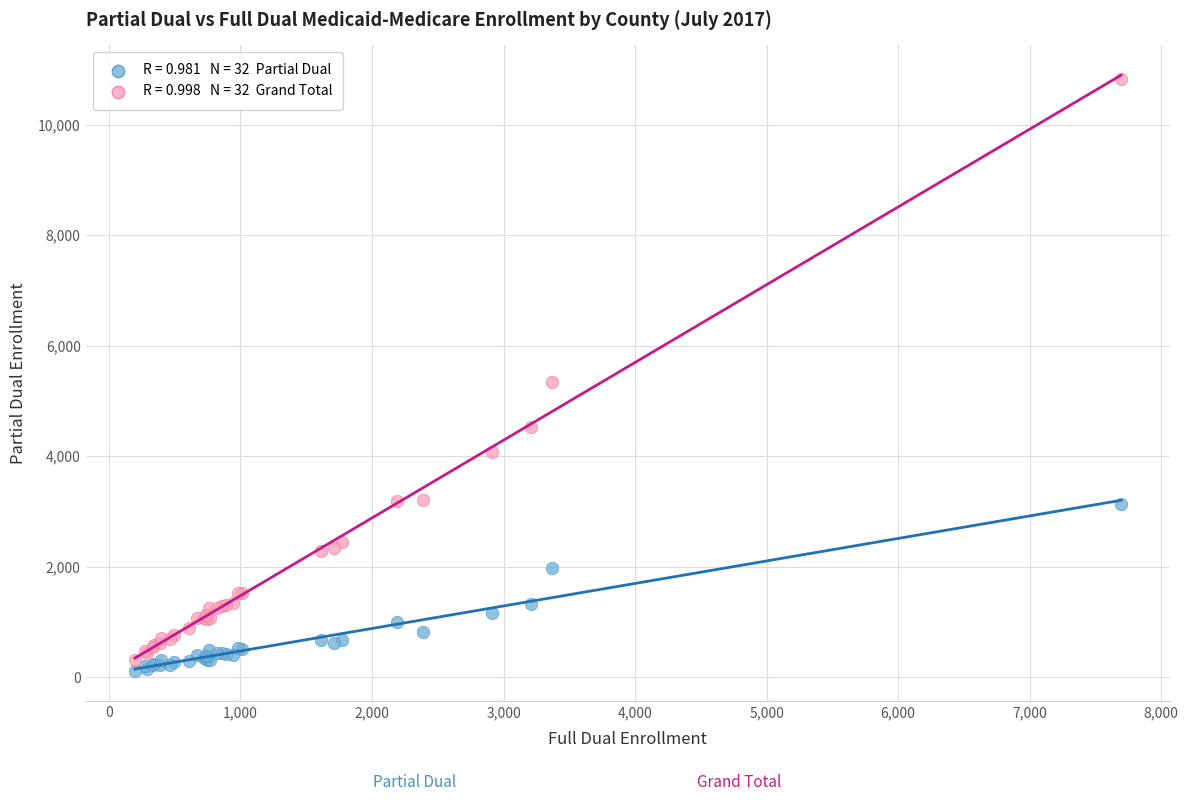

Across all series, what Y value is closest to 5467?

5334